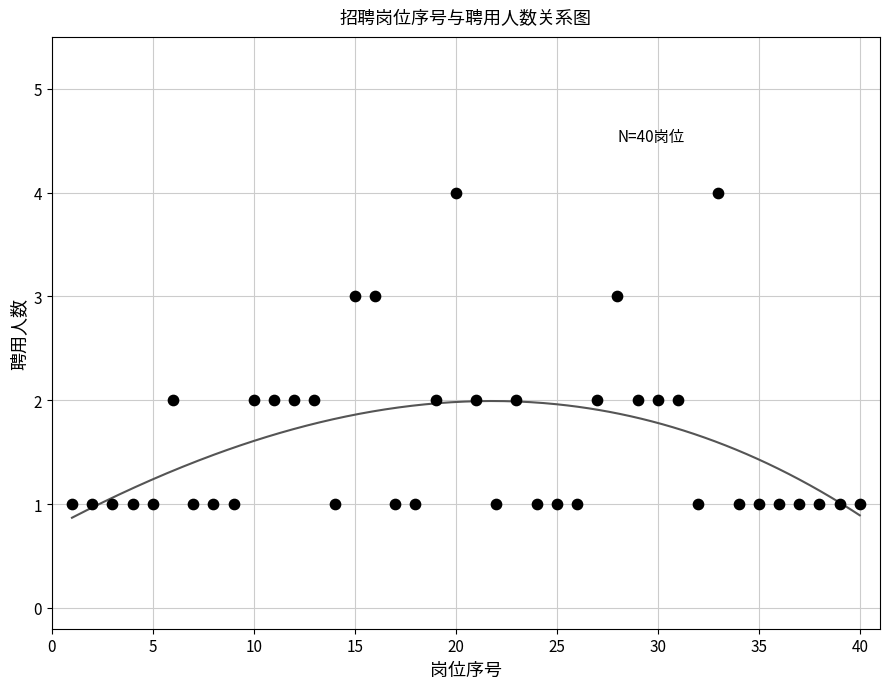

What is the range of X values (max minus min)?

39